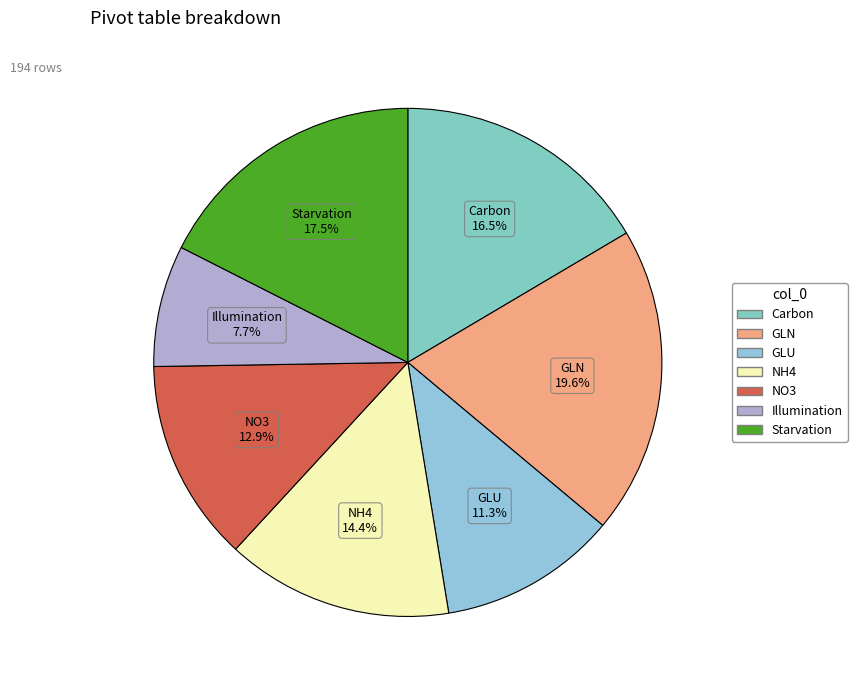

What portion of the pie excludes NO3?

87.1%